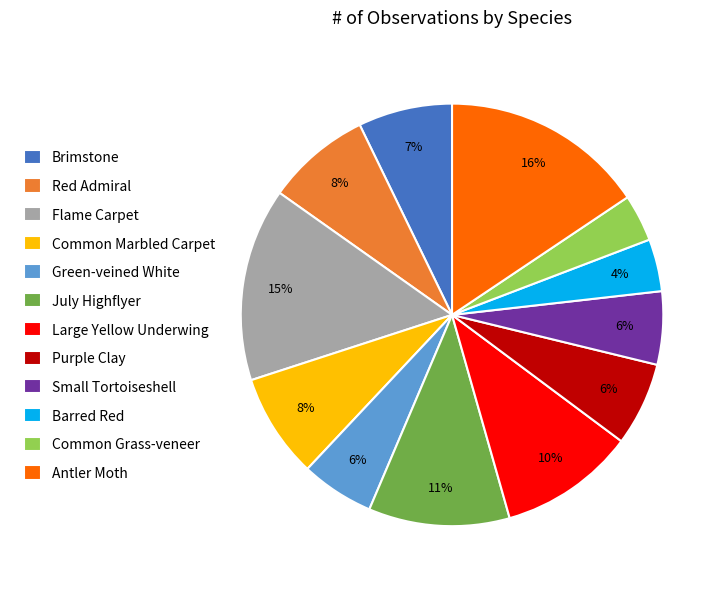

How many segments does this pie chart have?

12